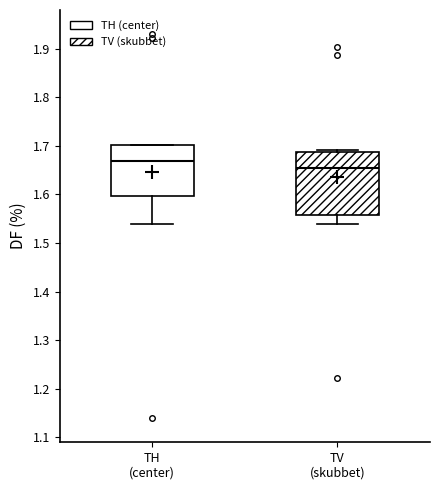

Which box's median line is the lowest?

TV (skubbet)